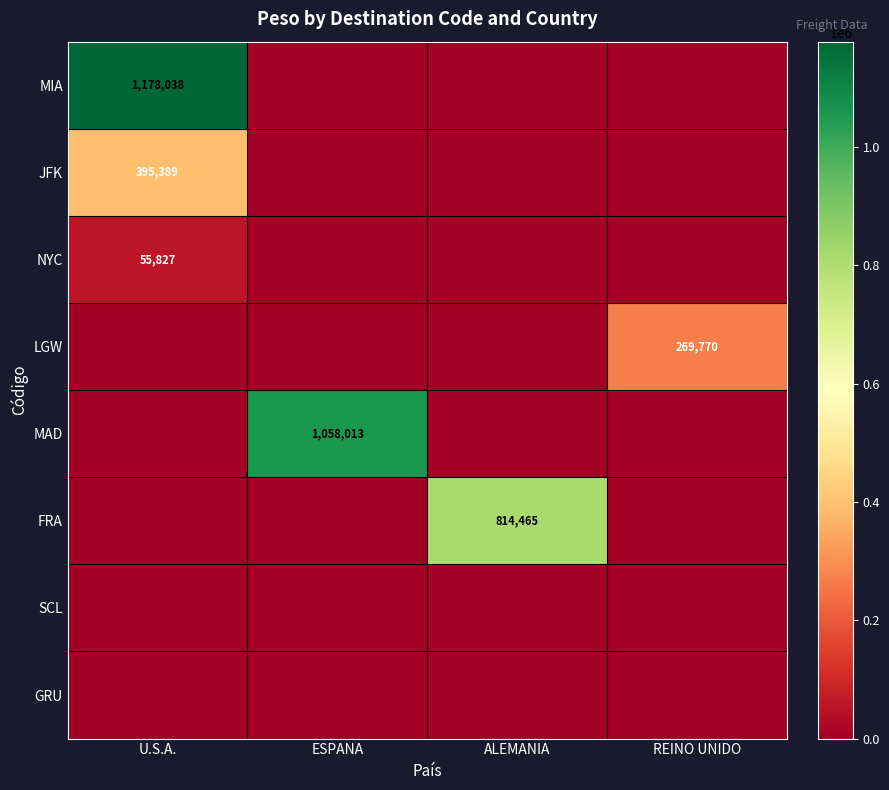

Between ESPANA and U.S.A., which is larger?

U.S.A.